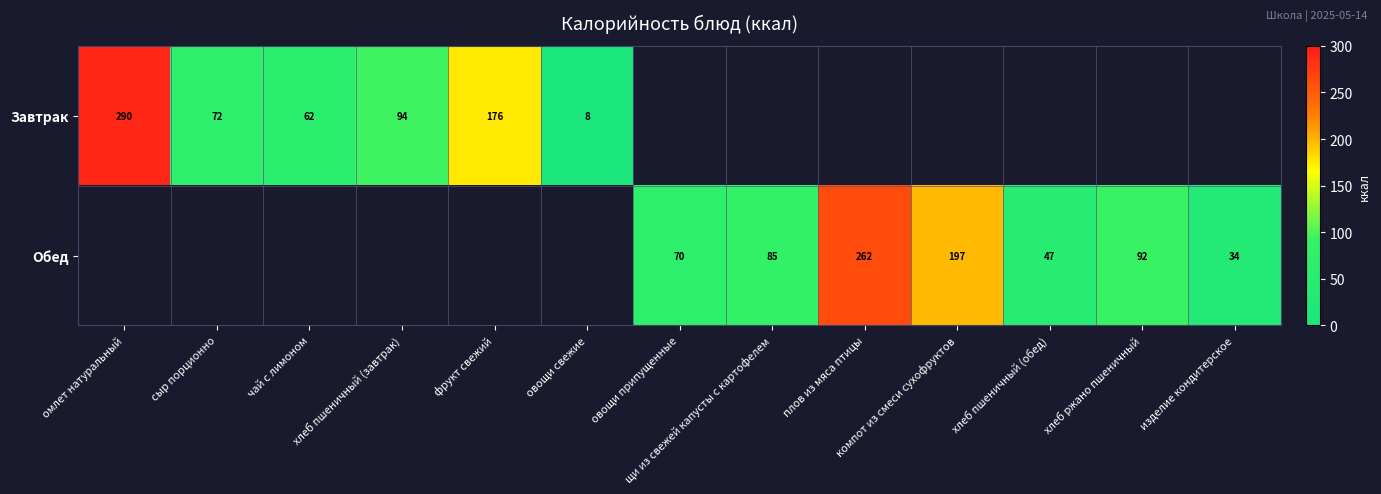

Is it true that Обед equals 47.0 at хлеб пшеничный (обед)?

True